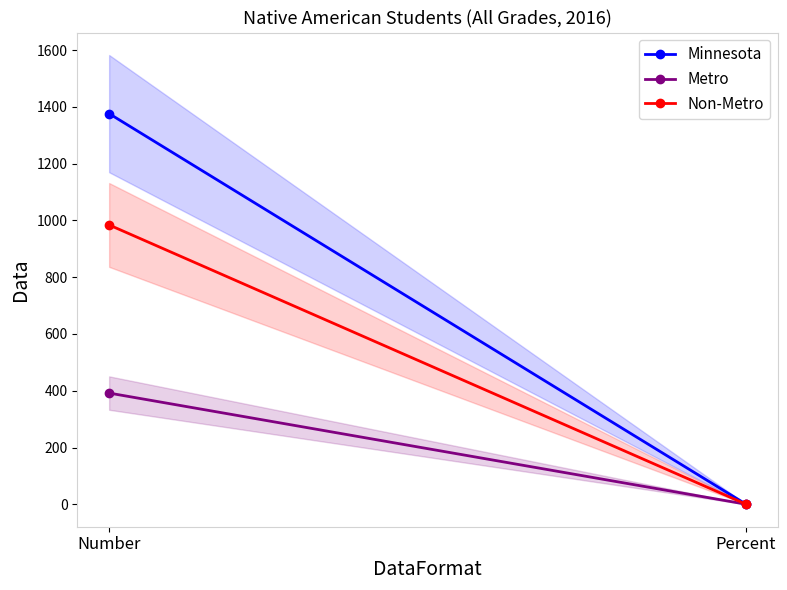

Between Percent and Number, which is larger?

Number